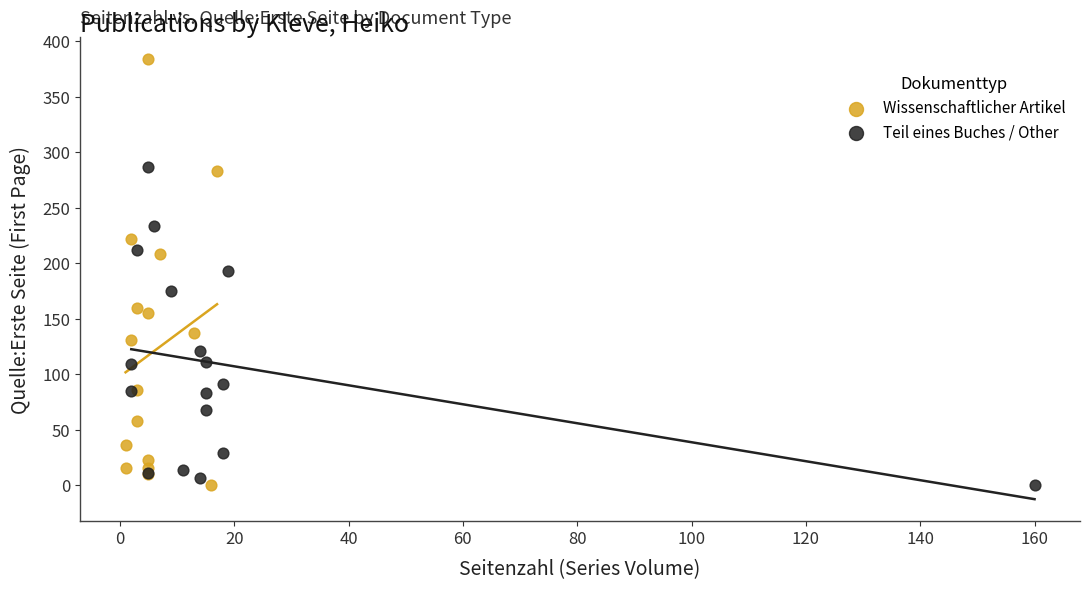

Which series has the widest spread of Y values?

Wissenschaftlicher Artikel